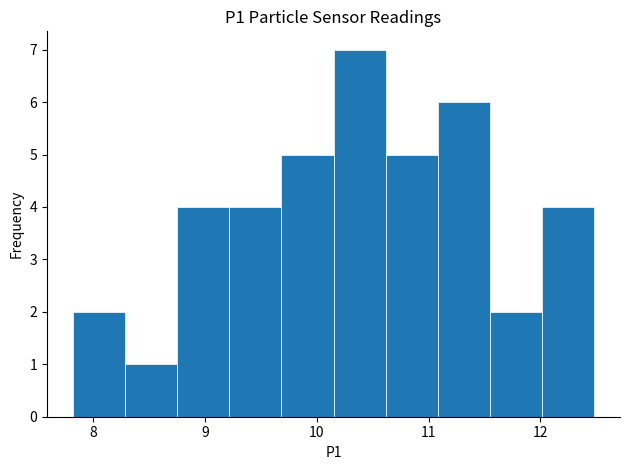

Which range on the x-axis has the tallest bar?

10.2 to 10.6